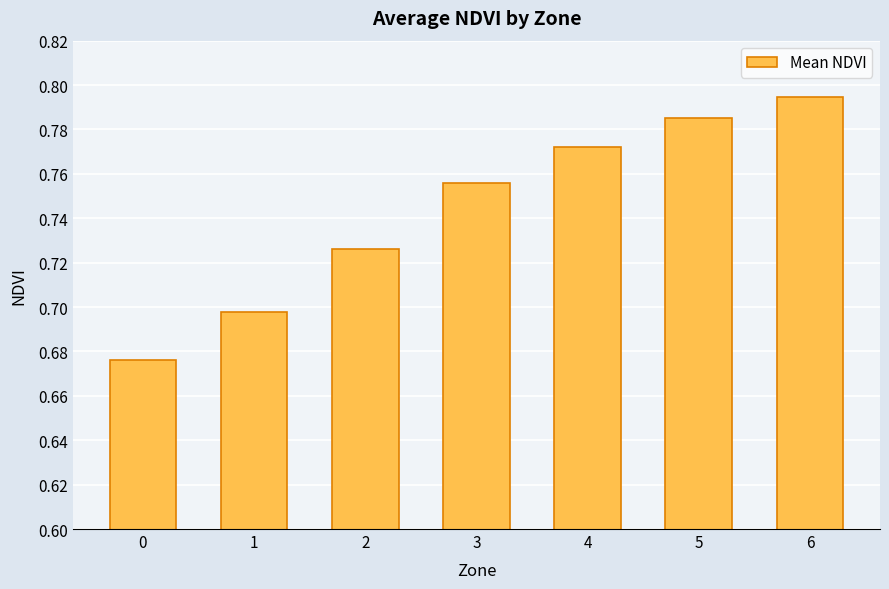

List the labels in order of value, largest first.

6, 5, 4, 3, 2, 1, 0